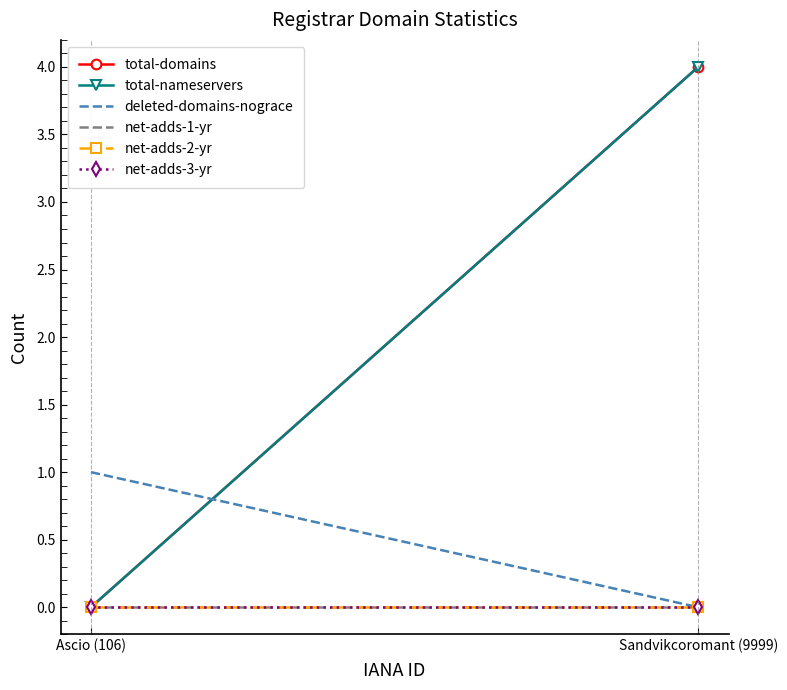

What is the label of the 2nd point from the left?

Sandvikcoromant (9999)